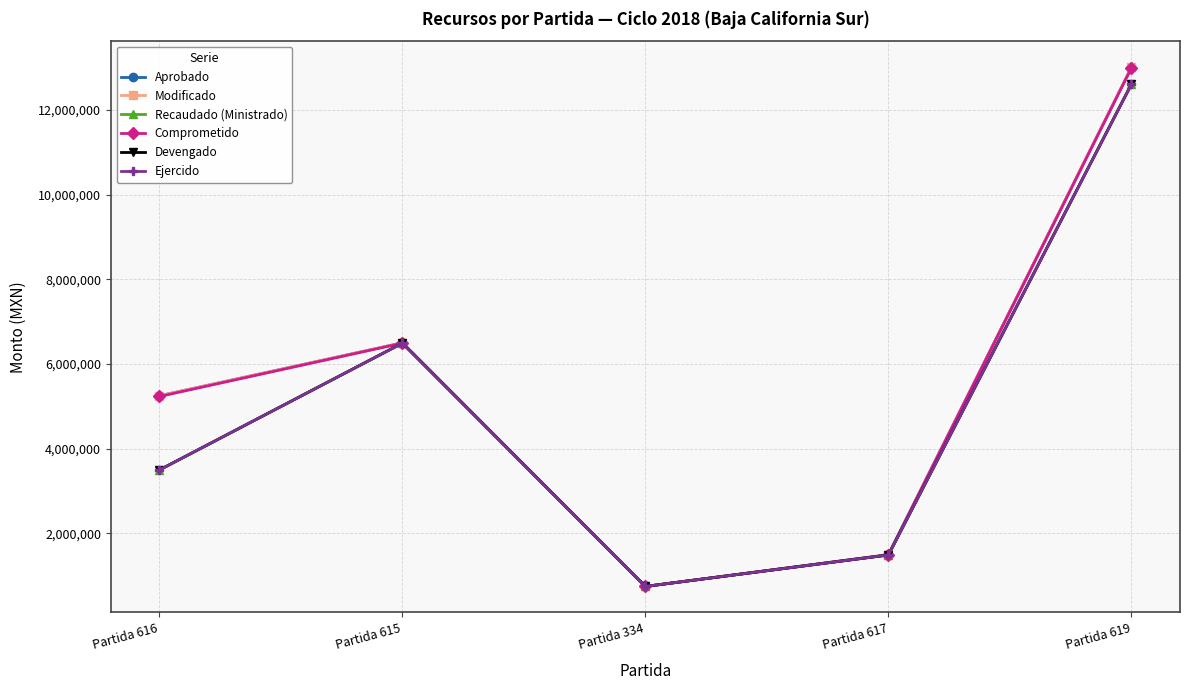

The value of Ejercido at Partida 619 is 12600825.0. True or false?

True